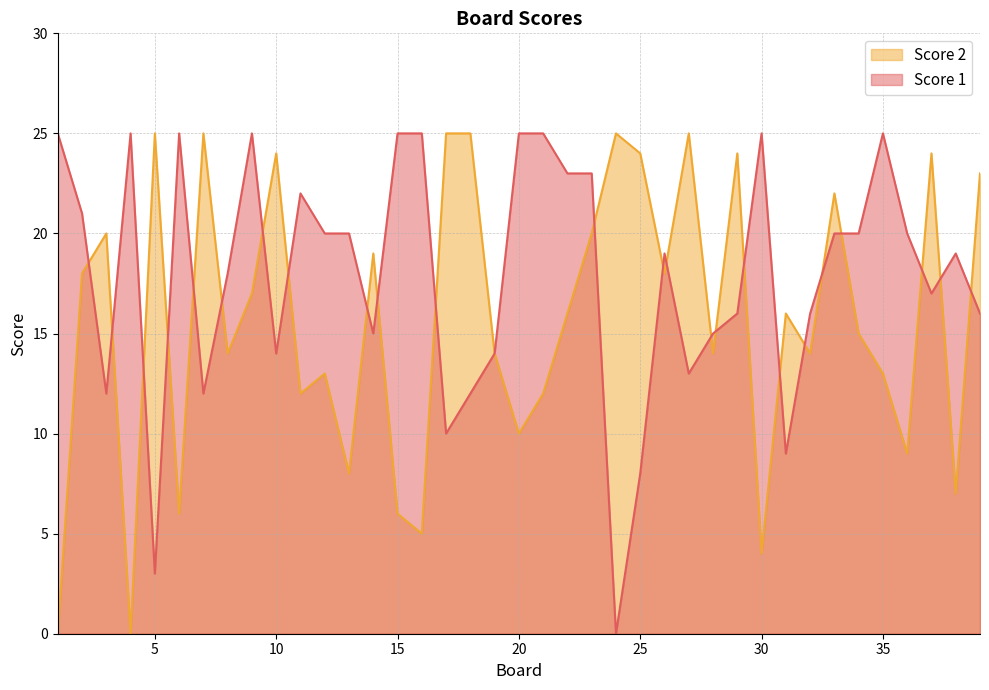

True or false: Score 1 has more than 1 points higher than both neighbors.

True